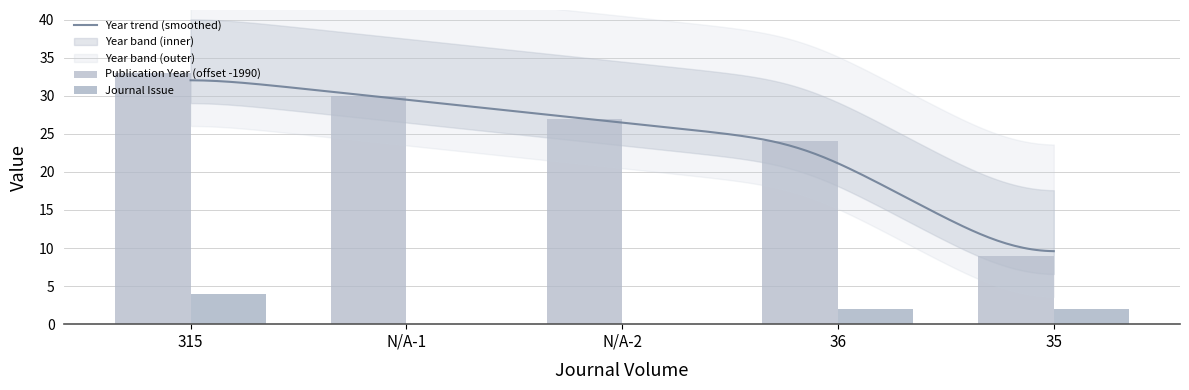

Where is Publication Year nearest to the value 21?

36